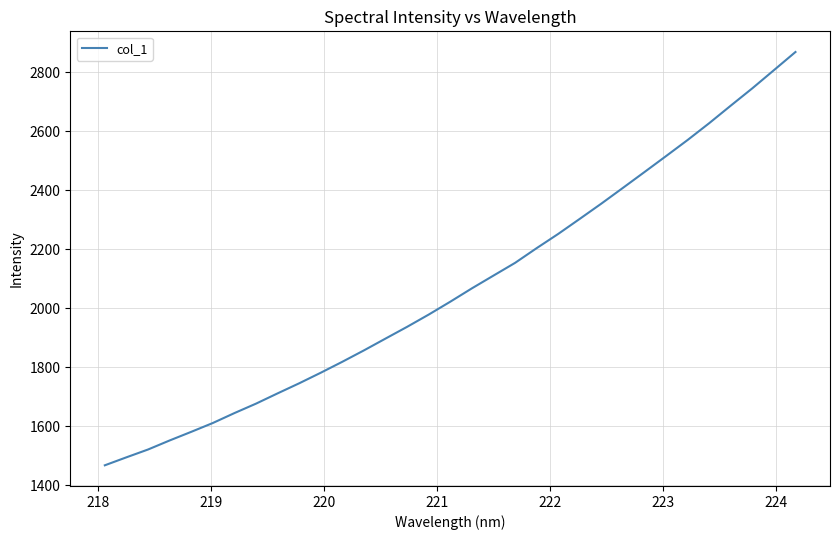

What is the minimum value shown in the chart?

1467.4